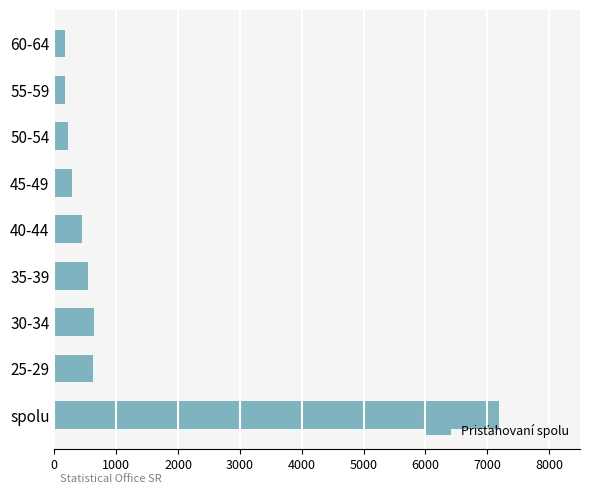

The value at 35-39 is 538. True or false?

True